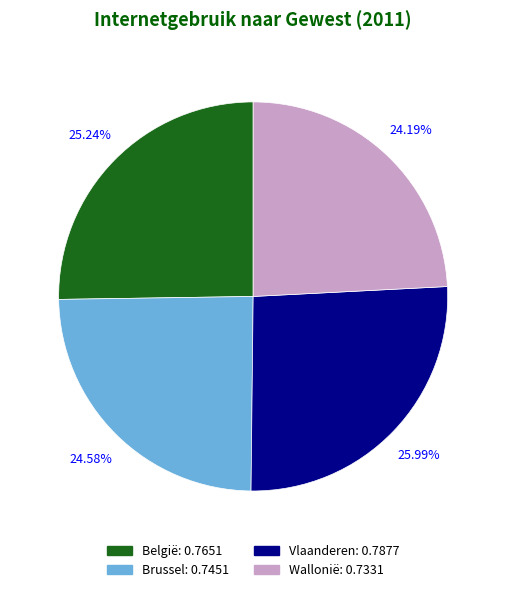

Is the sum of Vlaanderen and Brussel greater than half?

Yes